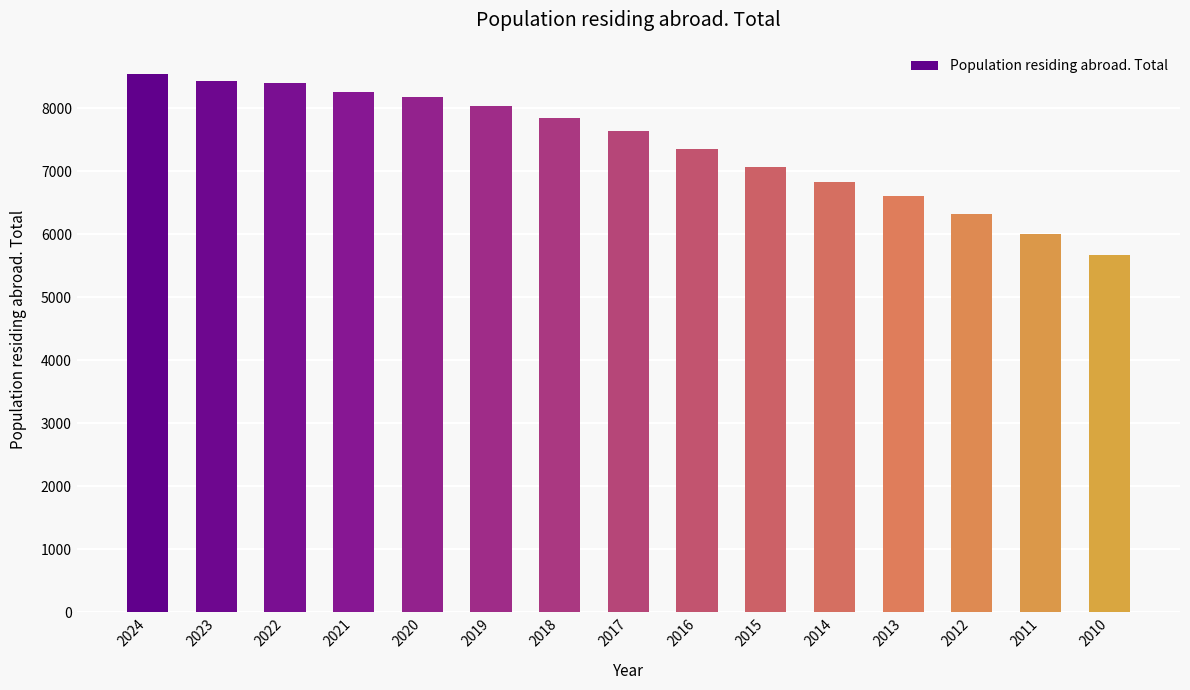

What is the greatest value displayed?

8548